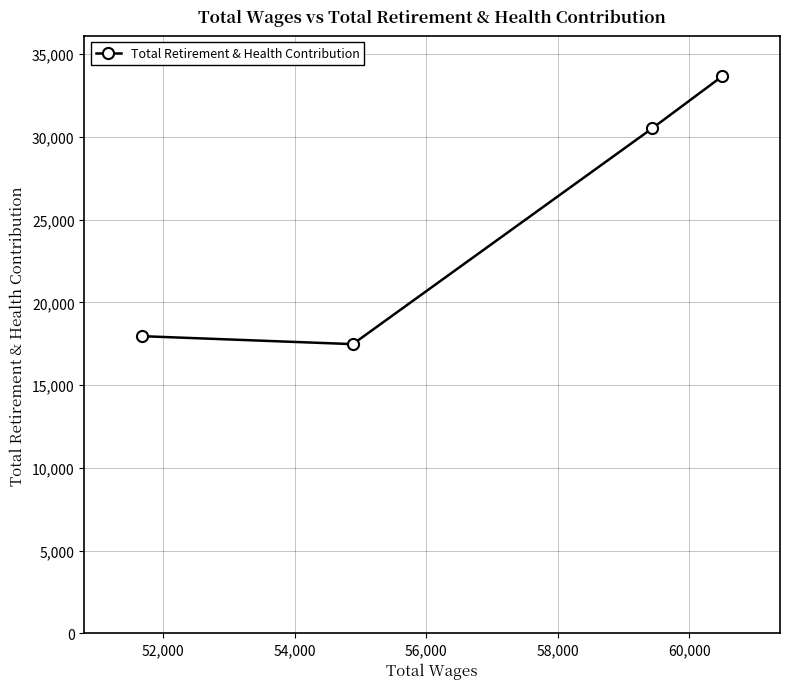

What is the greatest value displayed?

33653